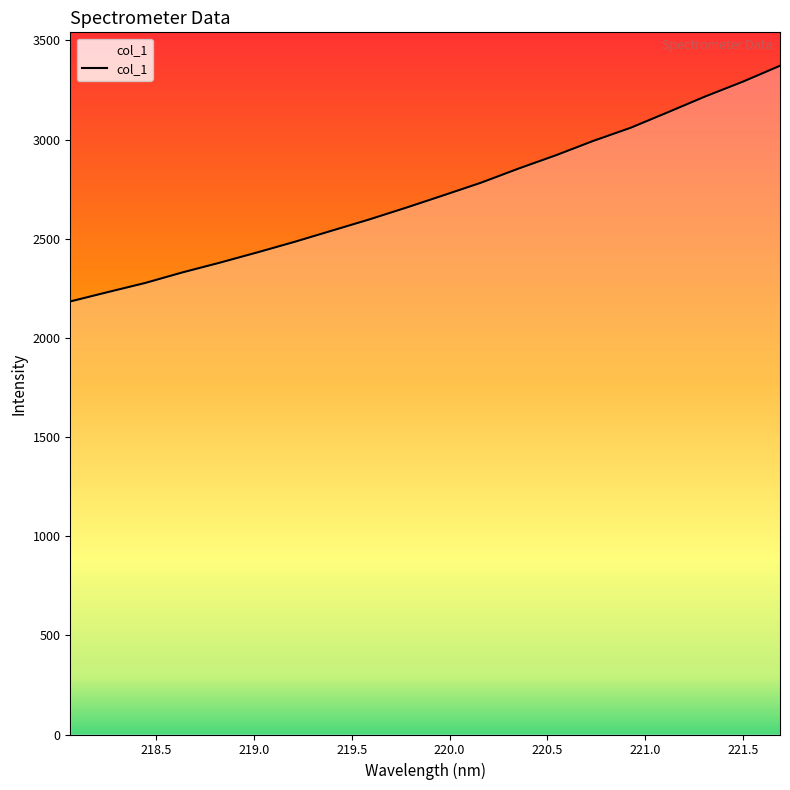

How many distinct data groups are displayed?

1